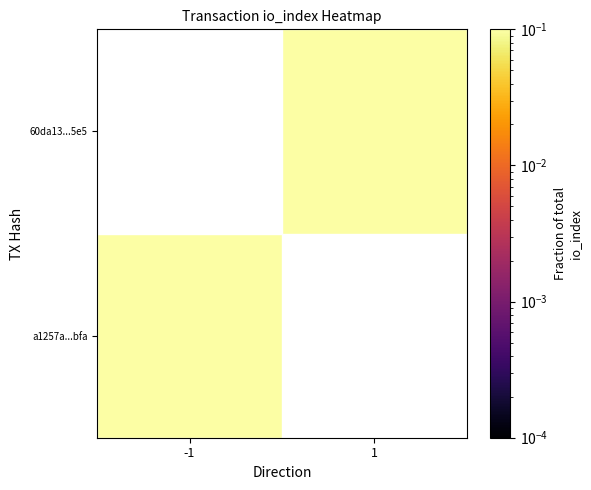

The a1257a...bfa series shows 0.8 at -1. True or false?

True